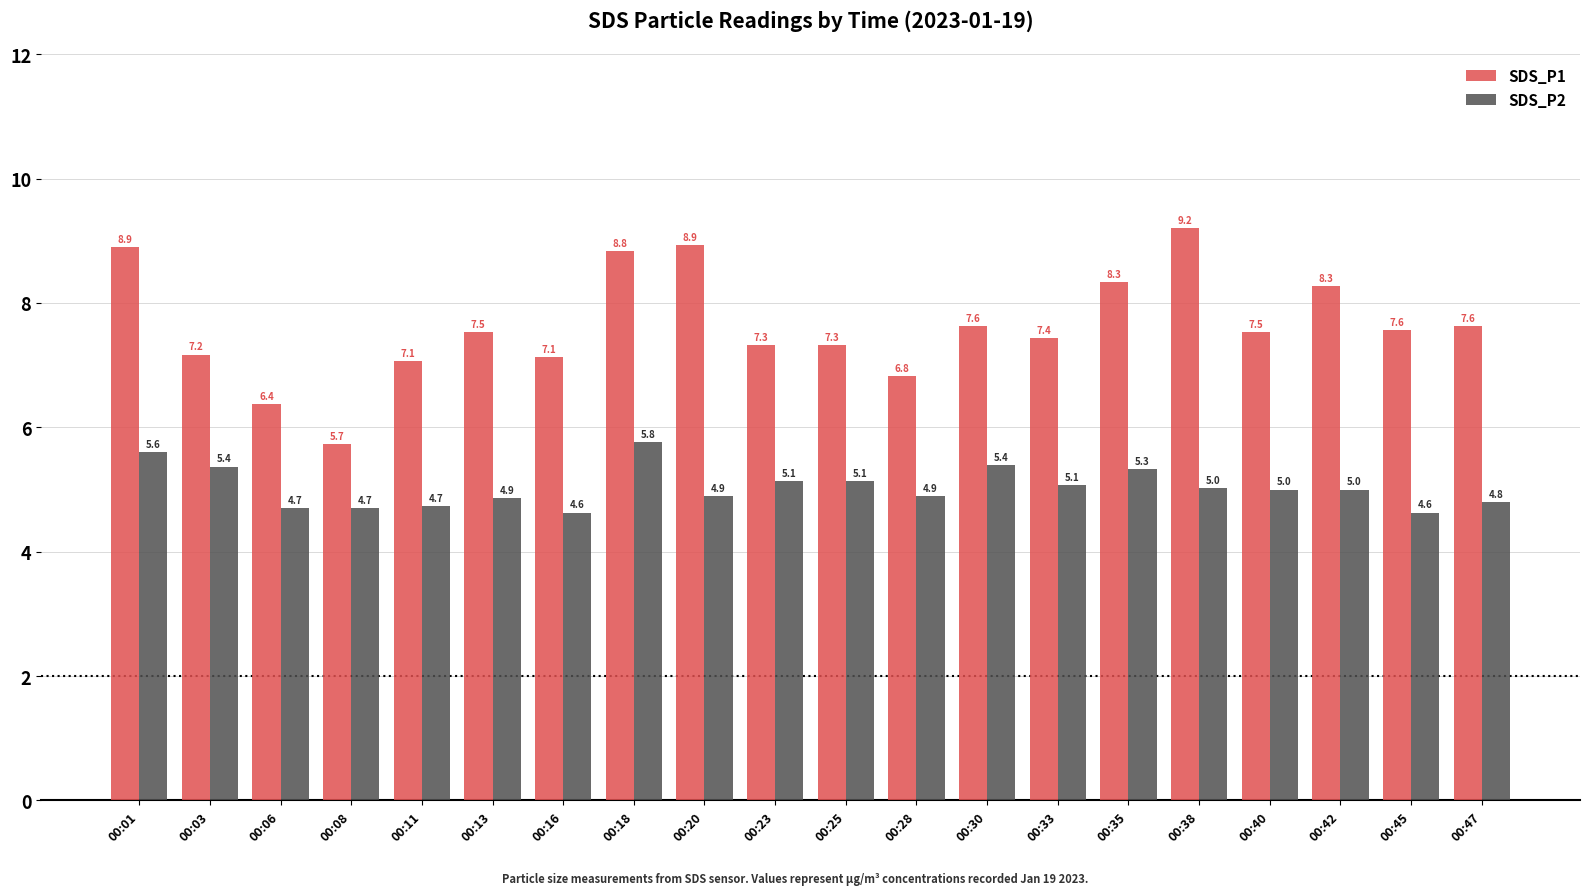

Reading left to right, transcribe all the data shown in this chart.

SDS_P1: 8.9	7.2	6.4	5.7	7.1	7.5	7.1	8.8	8.9	7.3	7.3	6.8	7.6	7.4	8.3	9.2	7.5	8.3	7.6	7.6
SDS_P2: 5.6	5.4	4.7	4.7	4.7	4.9	4.6	5.8	4.9	5.1	5.1	4.9	5.4	5.1	5.3	5.0	5.0	5.0	4.6	4.8